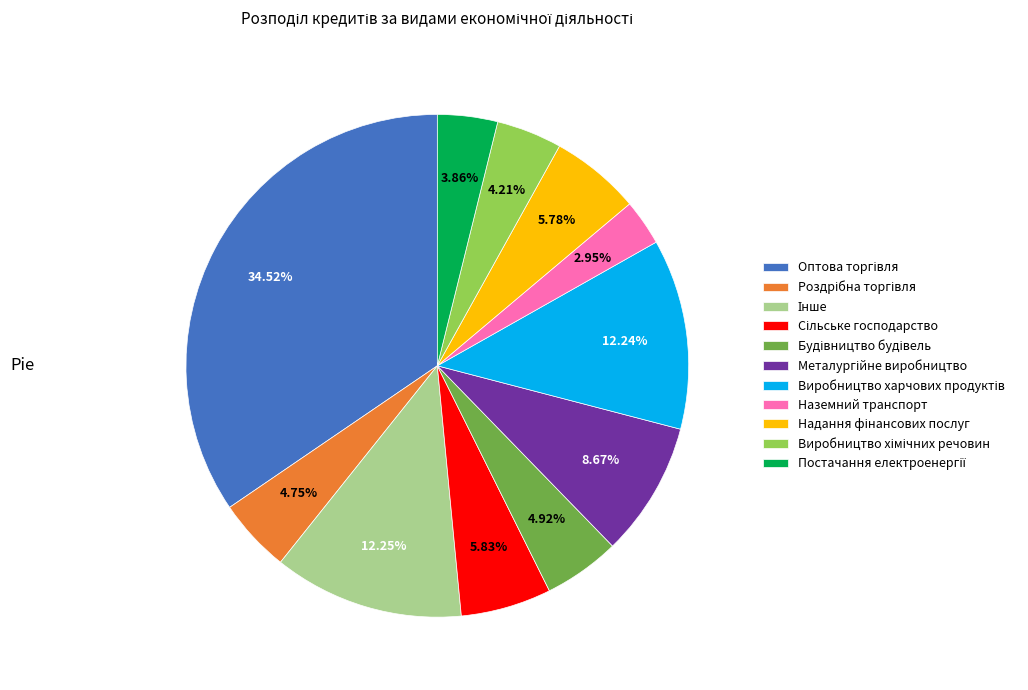

Is there any slice that represents more than half of the pie?

No